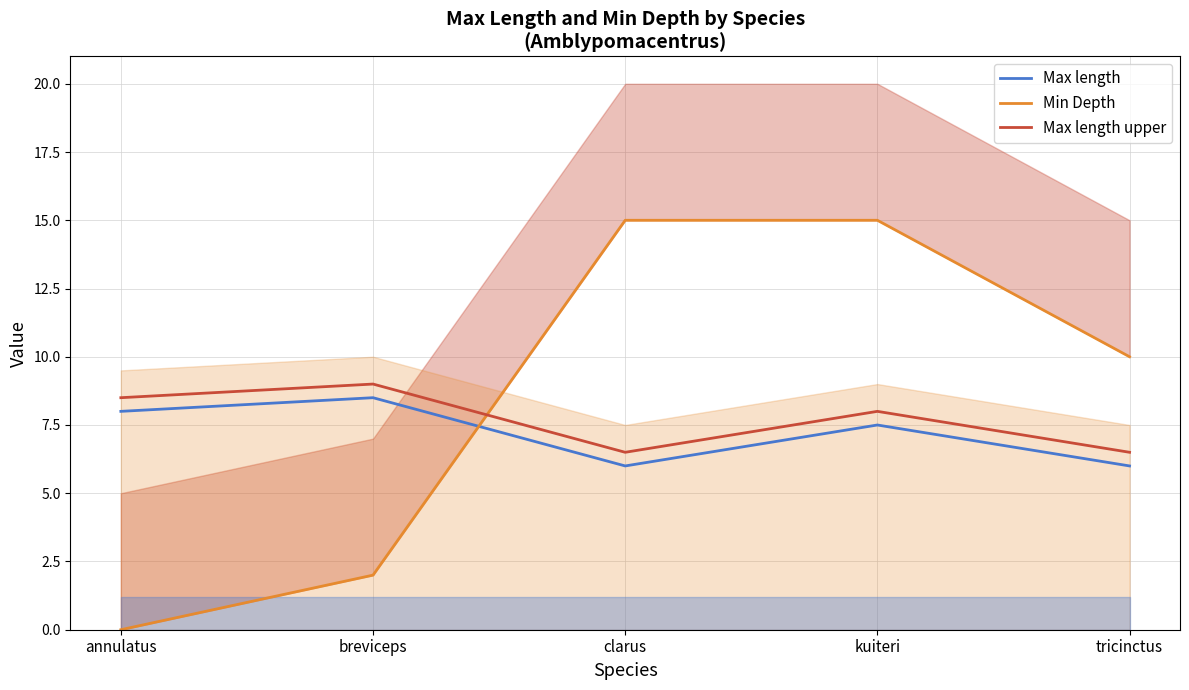

The Max length upper series shows 3.3 at breviceps. True or false?

False